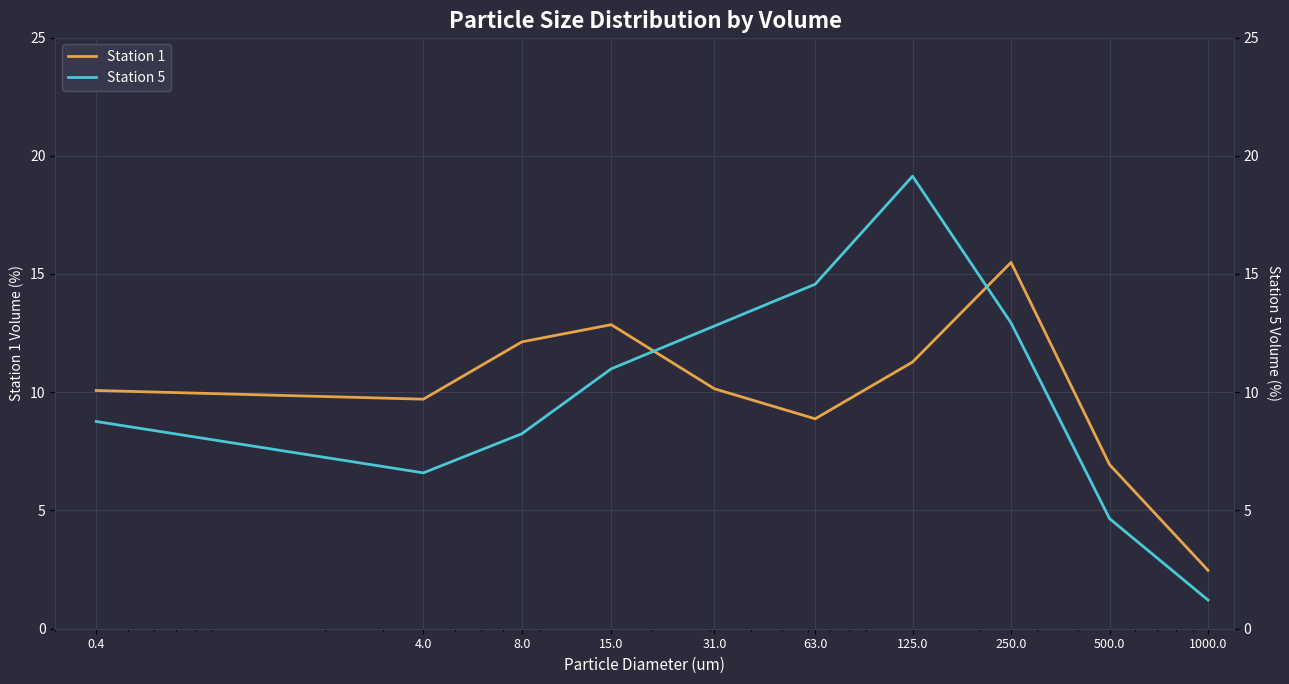

At which category is the sum across all series the highest?

125.0